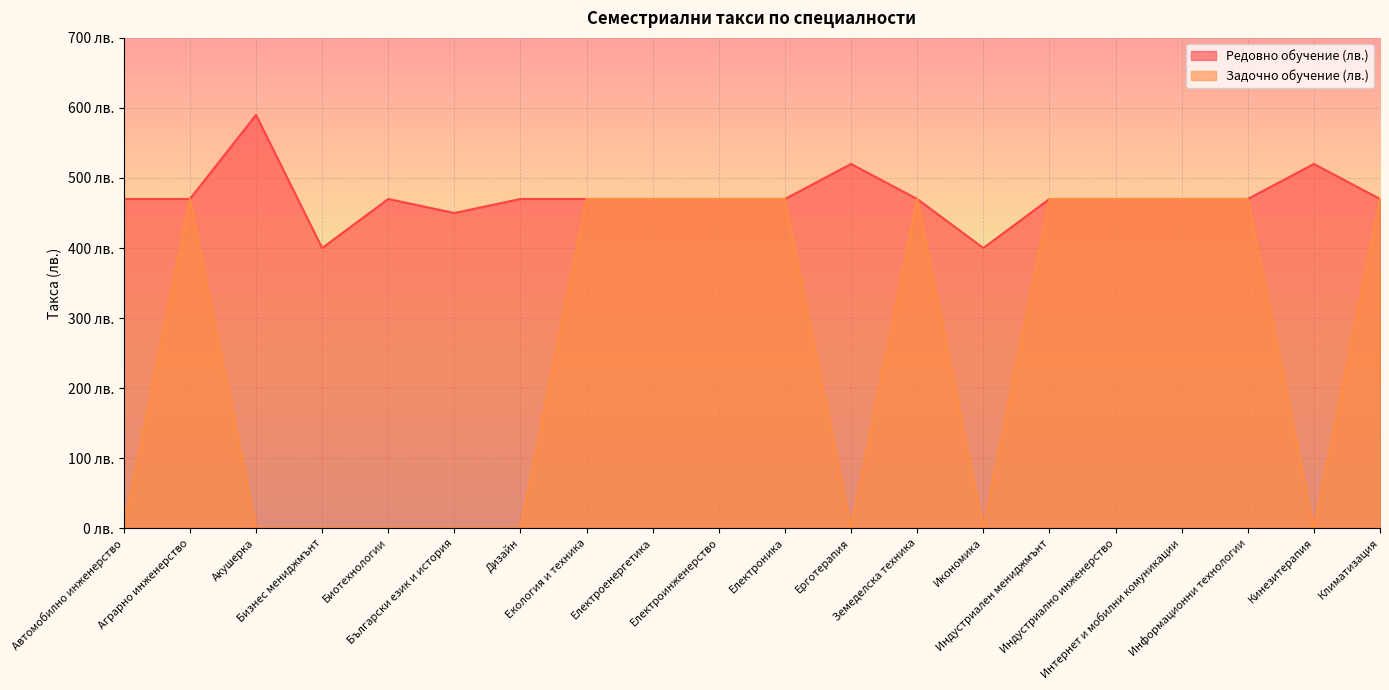

True or false: Задочно обучение (лв.) and Редовно обучение (лв.) intersect in this chart.

False